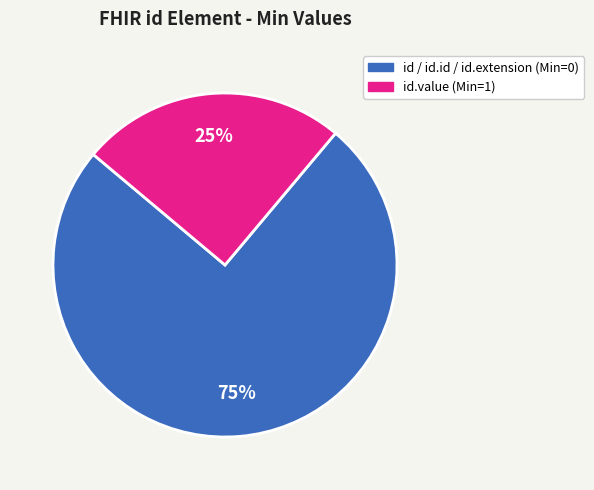

Is there a majority slice in this chart?

Yes